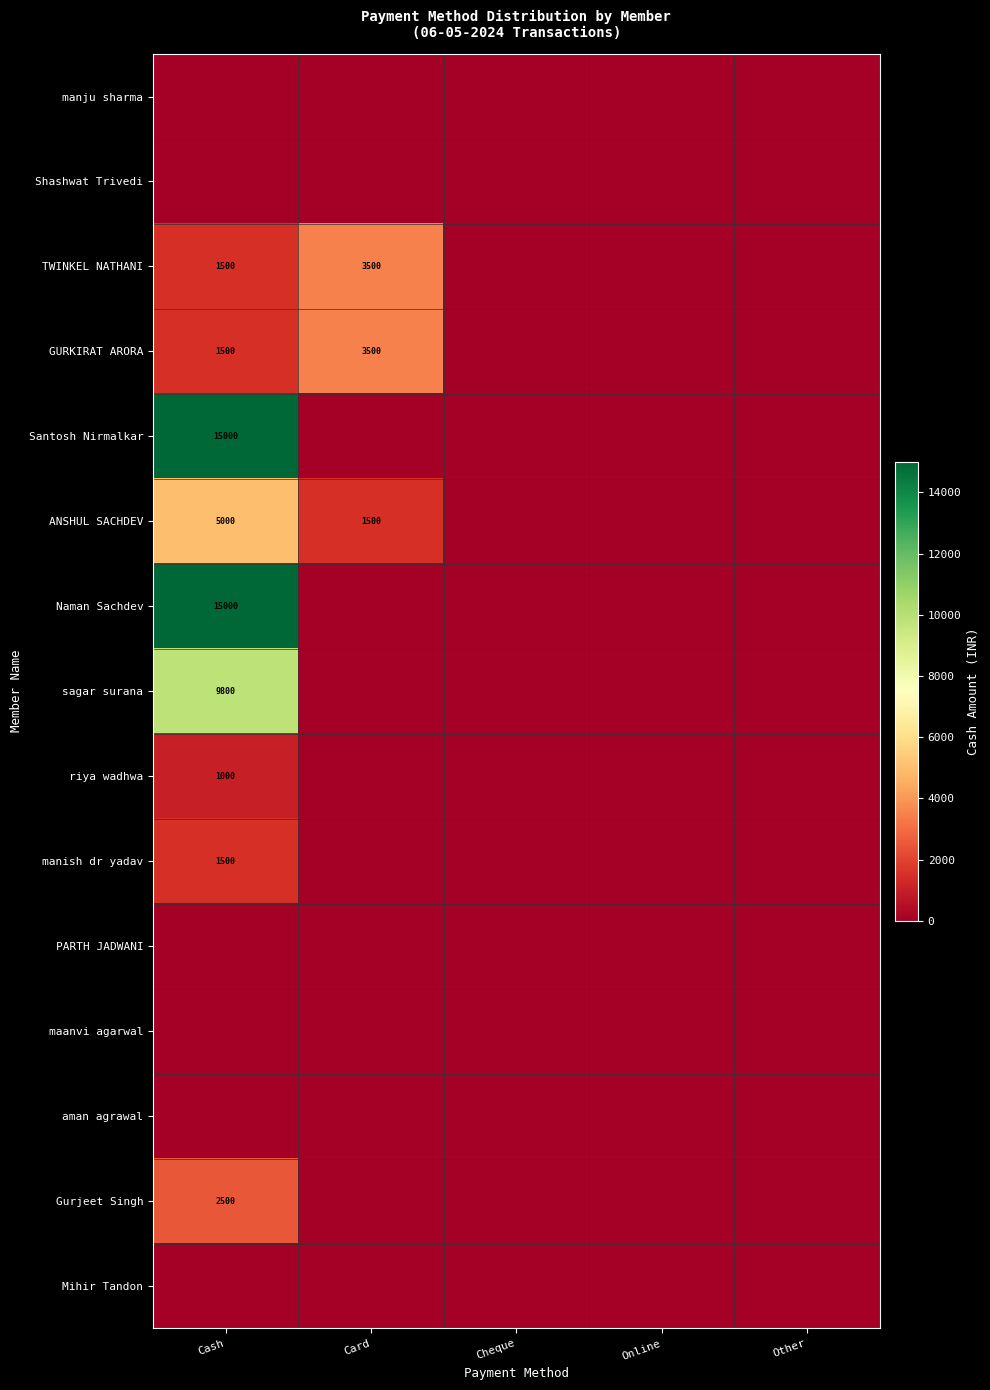

True or false: riya wadhwa has a value of 1000 at Cash.

True